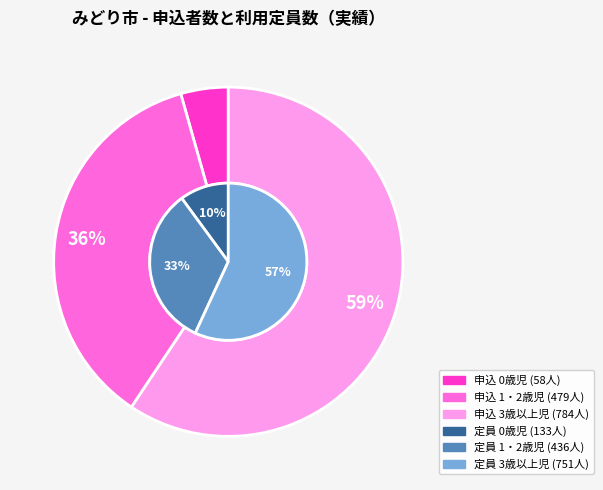

Between 0歳児 and 3歳以上児, which is larger?

3歳以上児